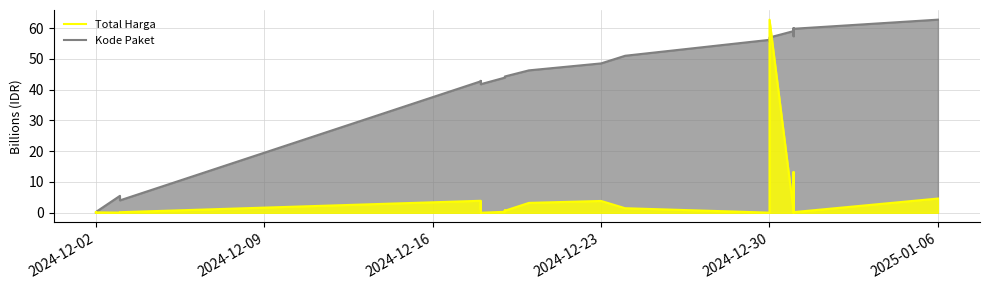

At how many categories does at least one series exceed 8?

35